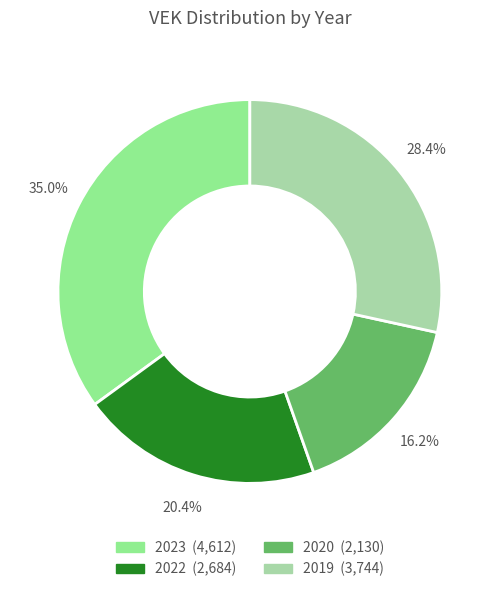

Does any single category account for the majority?

No